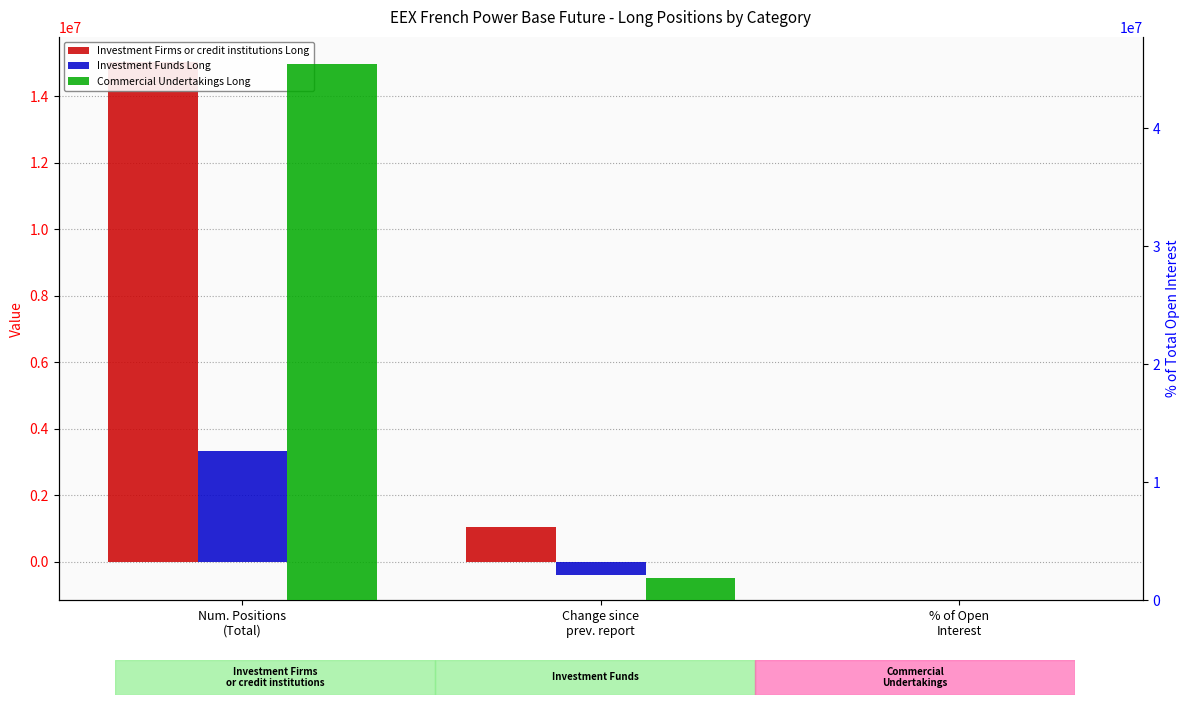

At Num. Positions
(Total), list the series in order from largest to smallest.

Commercial Undertakings Long, Investment Firms or credit institutions Long, Investment Funds Long